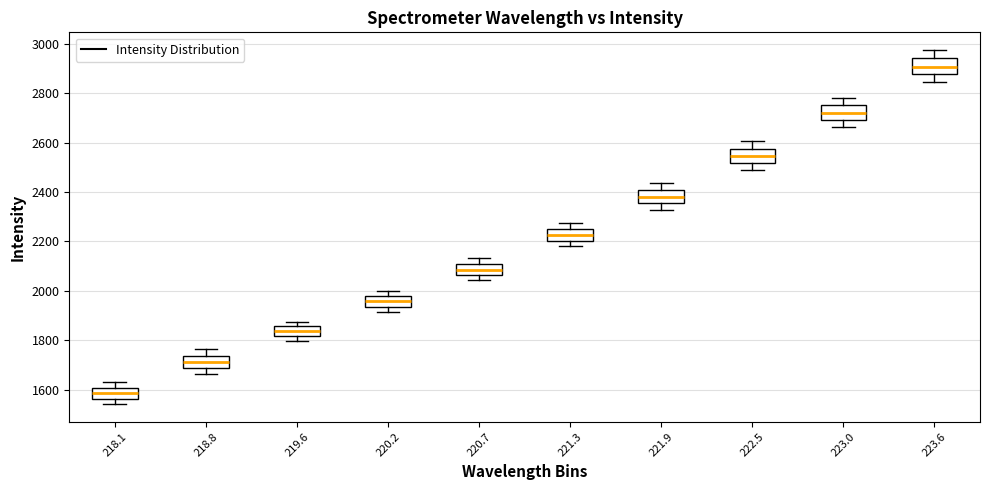

Reading left to right, read every box against the y-axis: the position of its median line, the range the box covers, and the ends of its whiskers. The values are not printed on the chart, so give them approximately, as read against the axis.

218.1: median 1580, box 1560 to 1600, whiskers 1540 to 1640
218.8: median 1720, box 1680 to 1740, whiskers 1660 to 1760
219.6: median 1840, box 1820 to 1860, whiskers 1800 to 1880
220.2: median 1960, box 1940 to 1980, whiskers 1920 to 2000
220.7: median 2080, box 2060 to 2100, whiskers 2040 to 2140
221.3: median 2220, box 2200 to 2260, whiskers 2180 to 2280
221.9: median 2380, box 2360 to 2400, whiskers 2320 to 2440
222.5: median 2540, box 2520 to 2580, whiskers 2500 to 2600
223.0: median 2720, box 2700 to 2760, whiskers 2660 to 2780
223.6: median 2900, box 2880 to 2940, whiskers 2840 to 2980